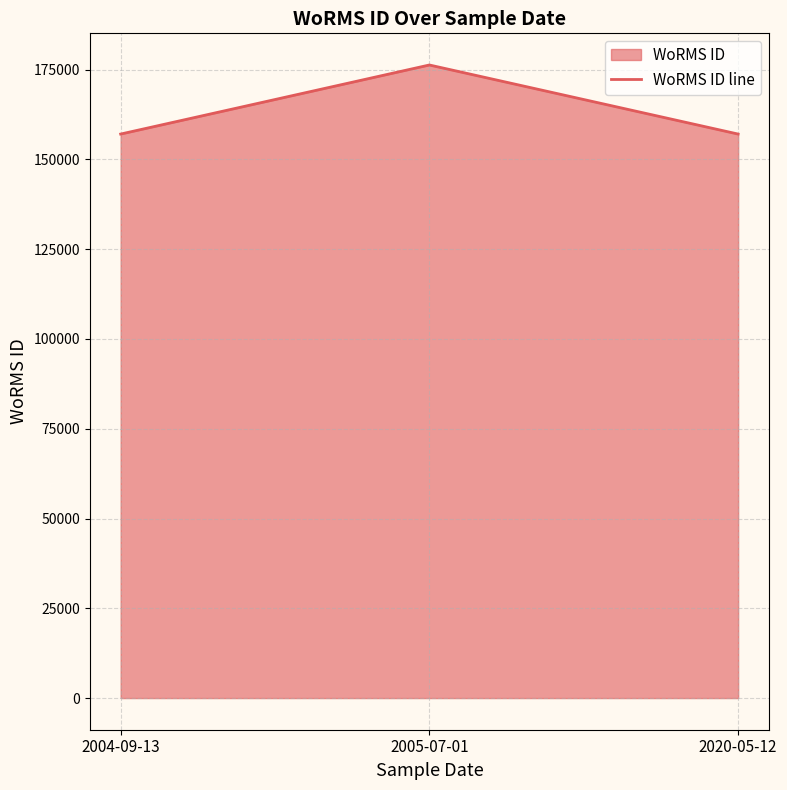

How many categories are shown in the chart?

3